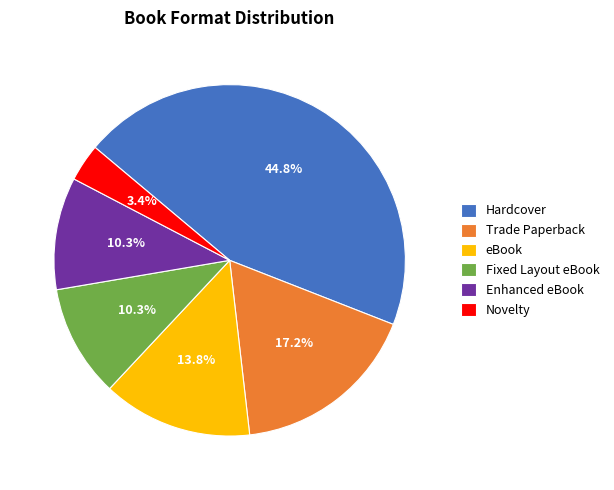

Is there a majority slice in this chart?

No